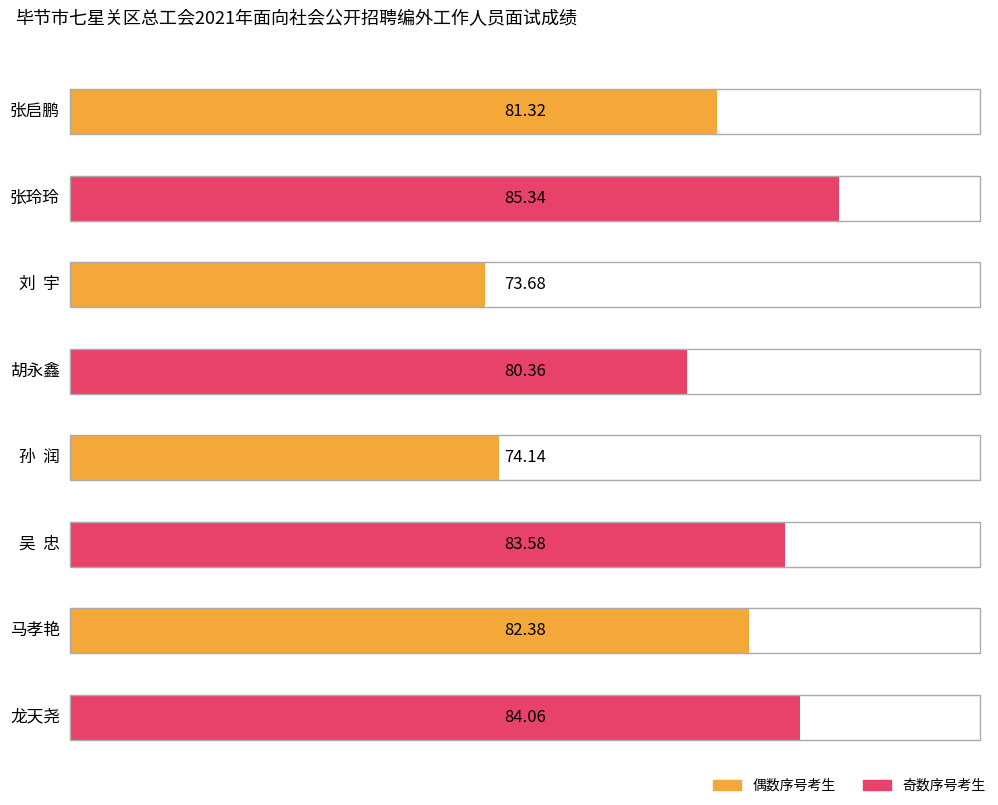

What is the minimum value shown in the chart?

73.7